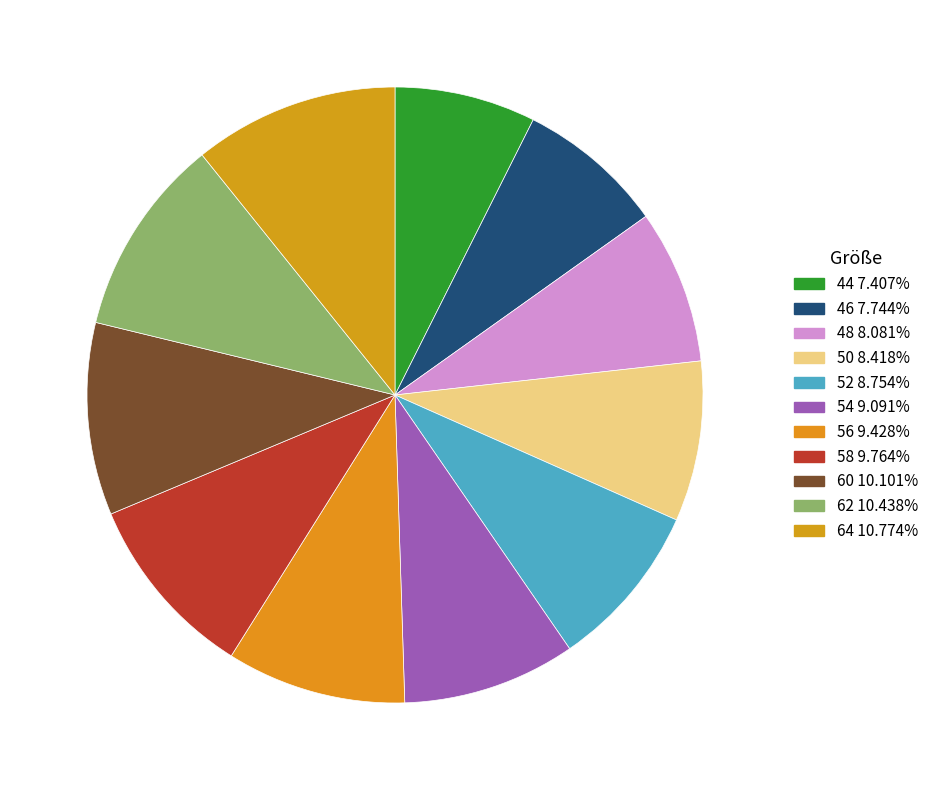

What is the ratio of the value at 44 to the value at 60?

0.7